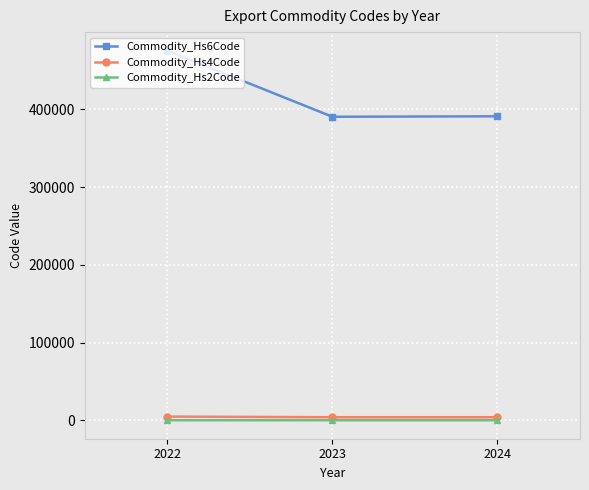

Is the value of Commodity_Hs4Code at 2022 greater than the value of Commodity_Hs6Code at 2022?

No